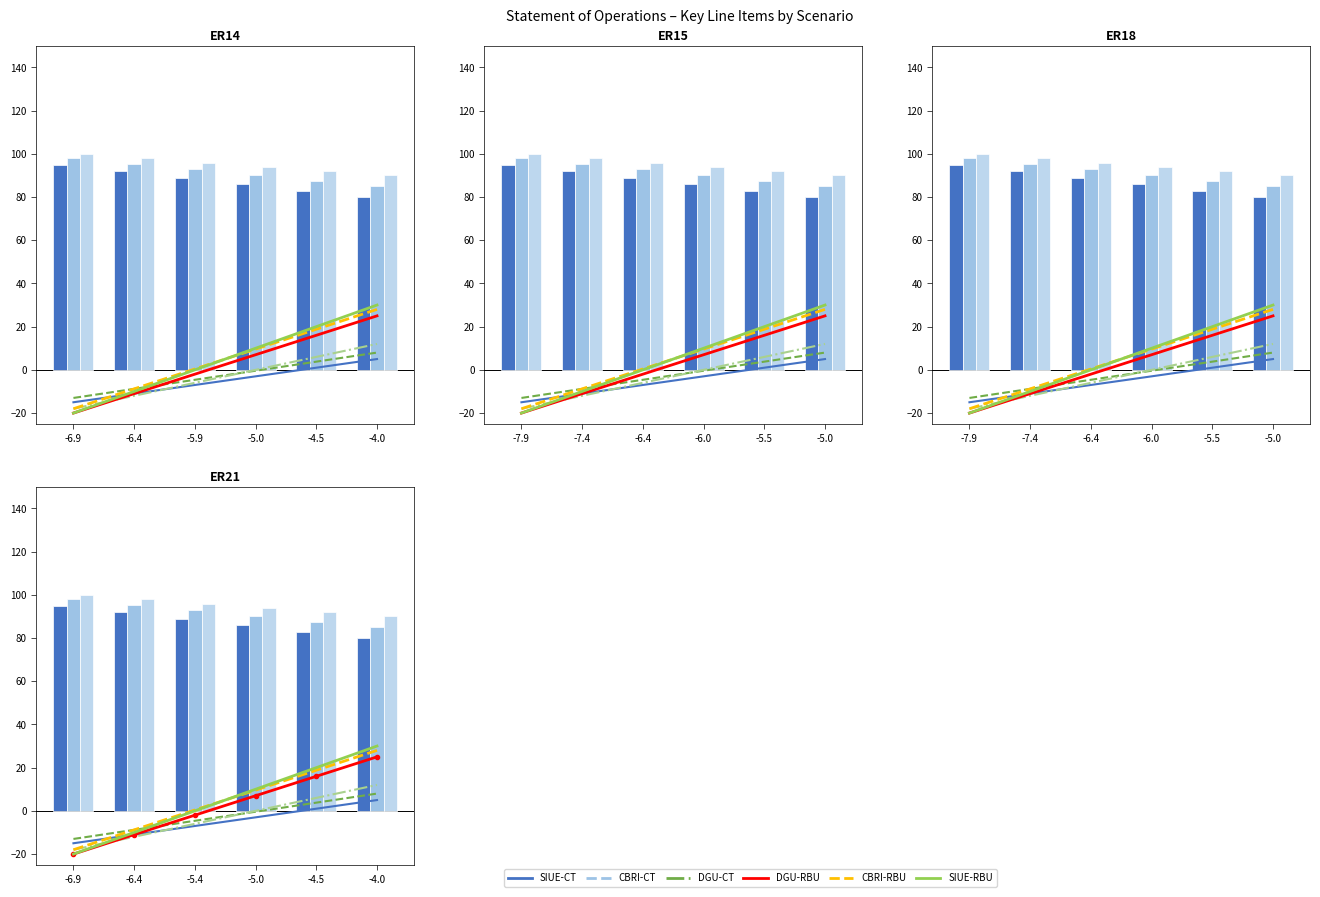

How many negative values does the DGU-RBU series have?

3